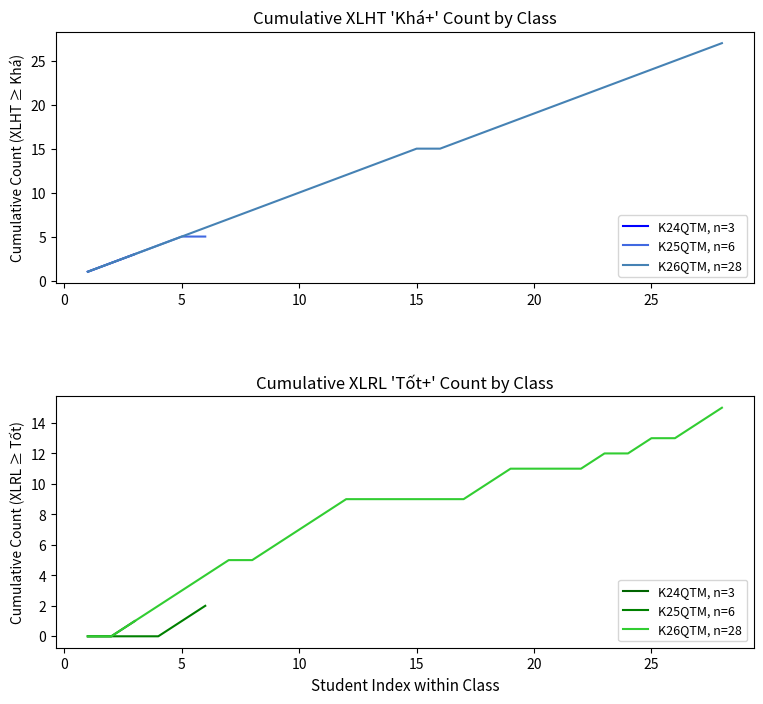

True or false: K24QTM has more than 1 interior local peaks.

False